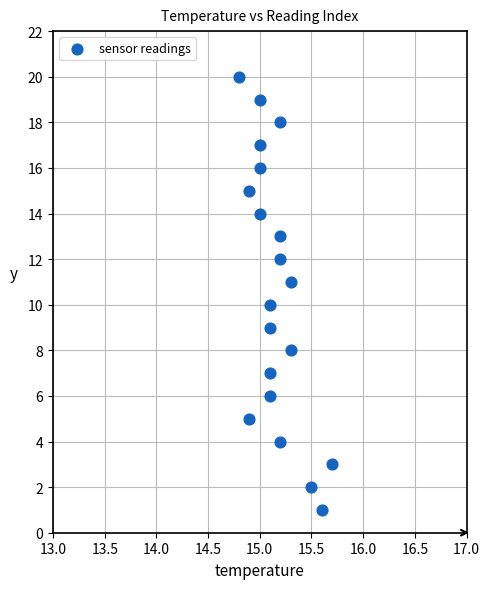

What is the range of Y values (max minus min)?

19